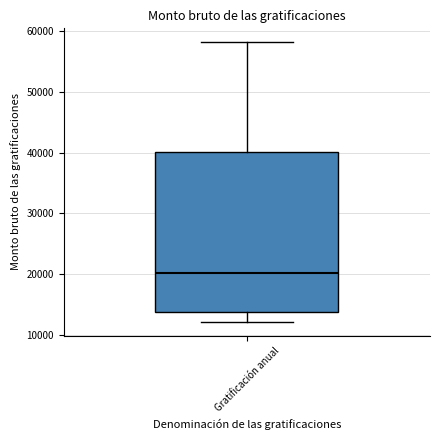

Where does the median line of the box for Gratificación anual sit on the y-axis? The values are not printed on the chart, so give them approximately, as read against the axis.

20000